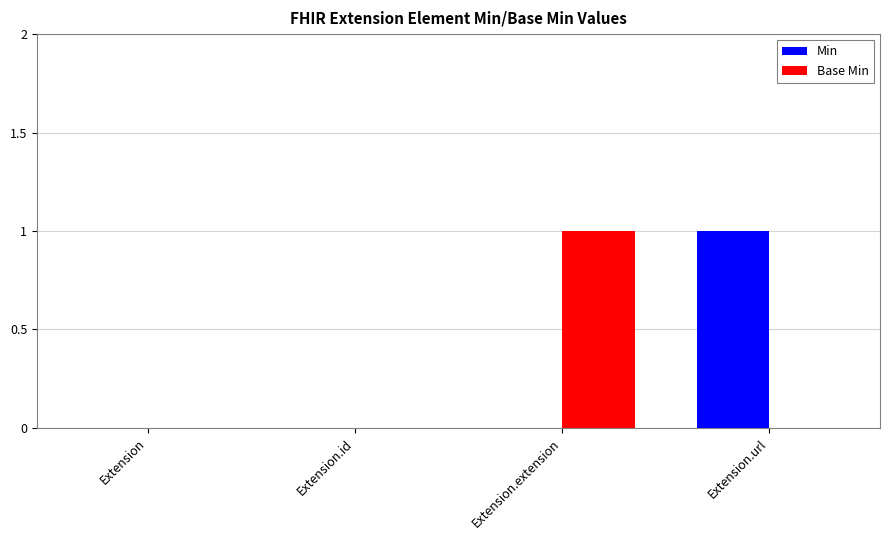

At which label does Min reach its peak?

Extension.url